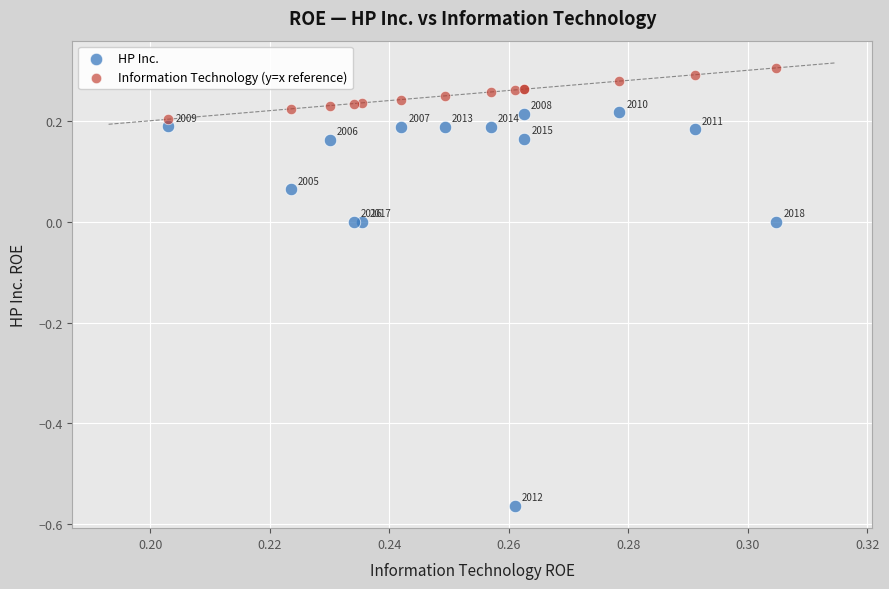

What are all the series names shown in the legend?

HP Inc., Information Technology (y=x reference)